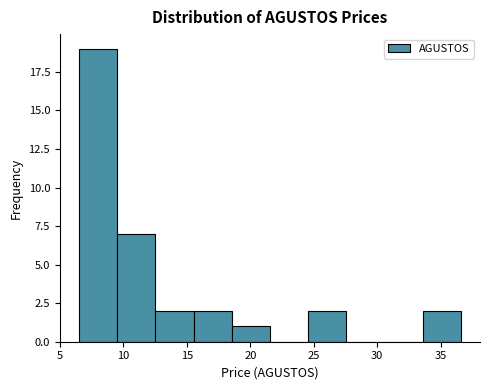

Reading left to right, transcribe this chart: for each bar, give the range it covers on the x-axis and its height. Neither the bar edges nor the heights are printed on the chart, so give them approximately, as read against the axes.

6.5 to 9.5: 19
9.5 to 12.5: 7
12.5 to 15.5: 2
15.5 to 18.5: 2
18.5 to 21.5: 1
21.5 to 24.5: 0
24.5 to 27.5: 2
27.5 to 30.5: 0
30.5 to 33.5: 0
33.5 to 36.5: 2